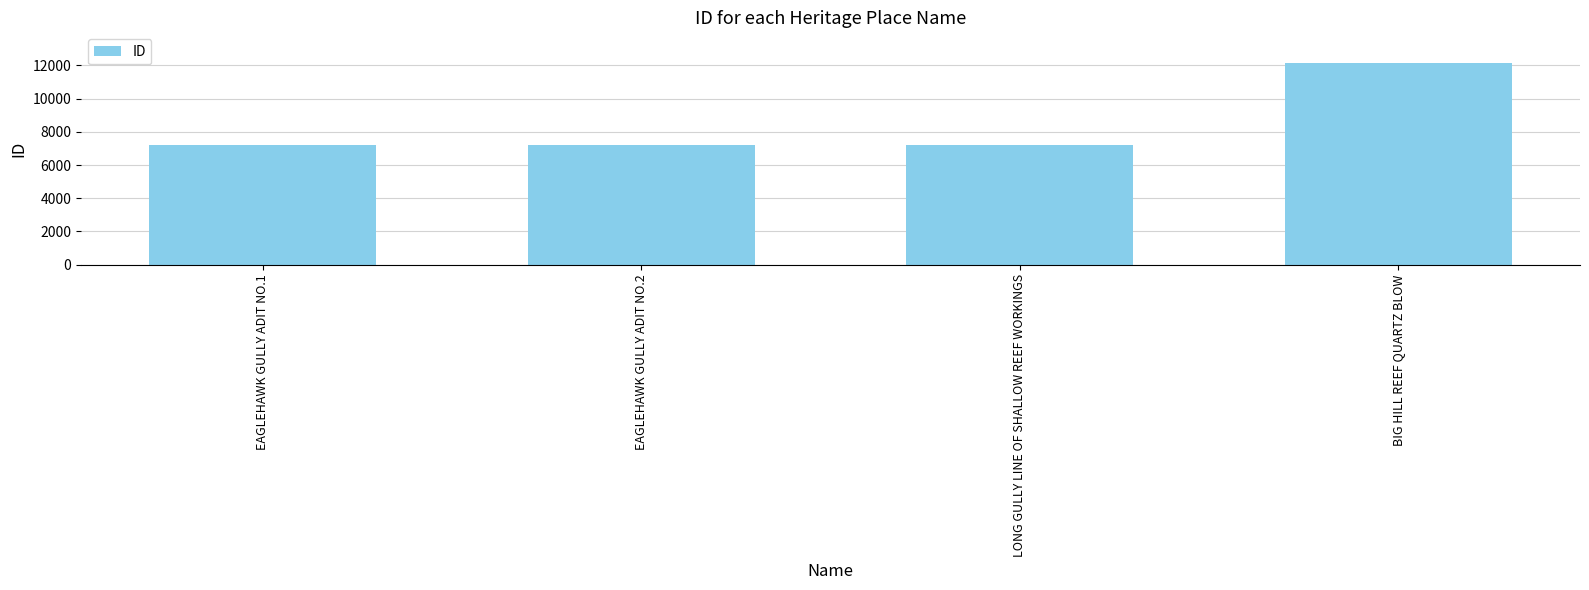

Approximately how many times larger is the value at LONG GULLY LINE OF SHALLOW REEF WORKINGS compared to EAGLEHAWK GULLY ADIT NO.1?

1.0